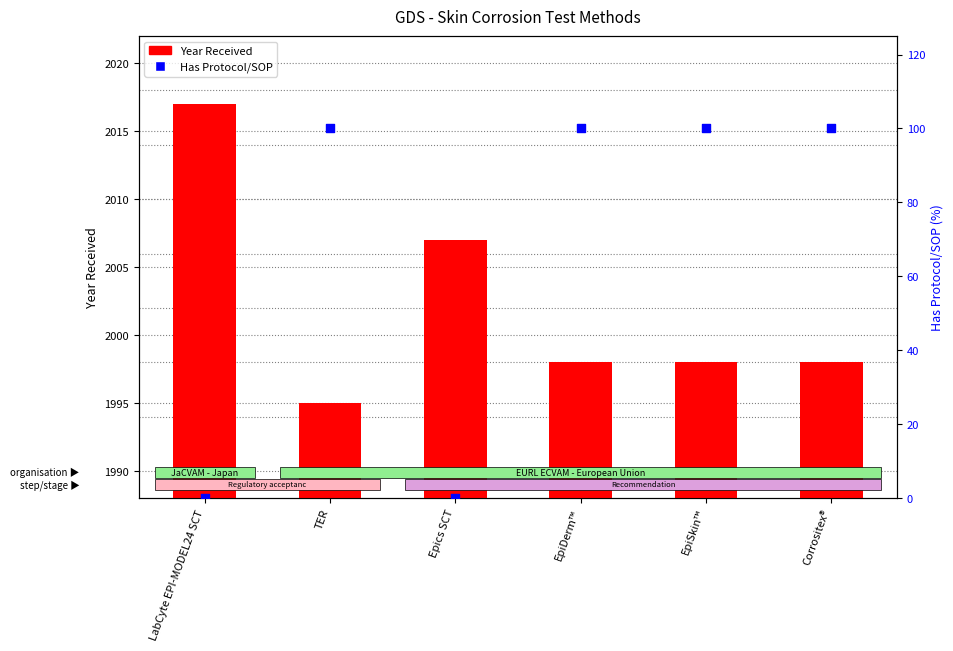

Which series has the largest Y range (max minus min)?

Has Protocol/SOP (%)